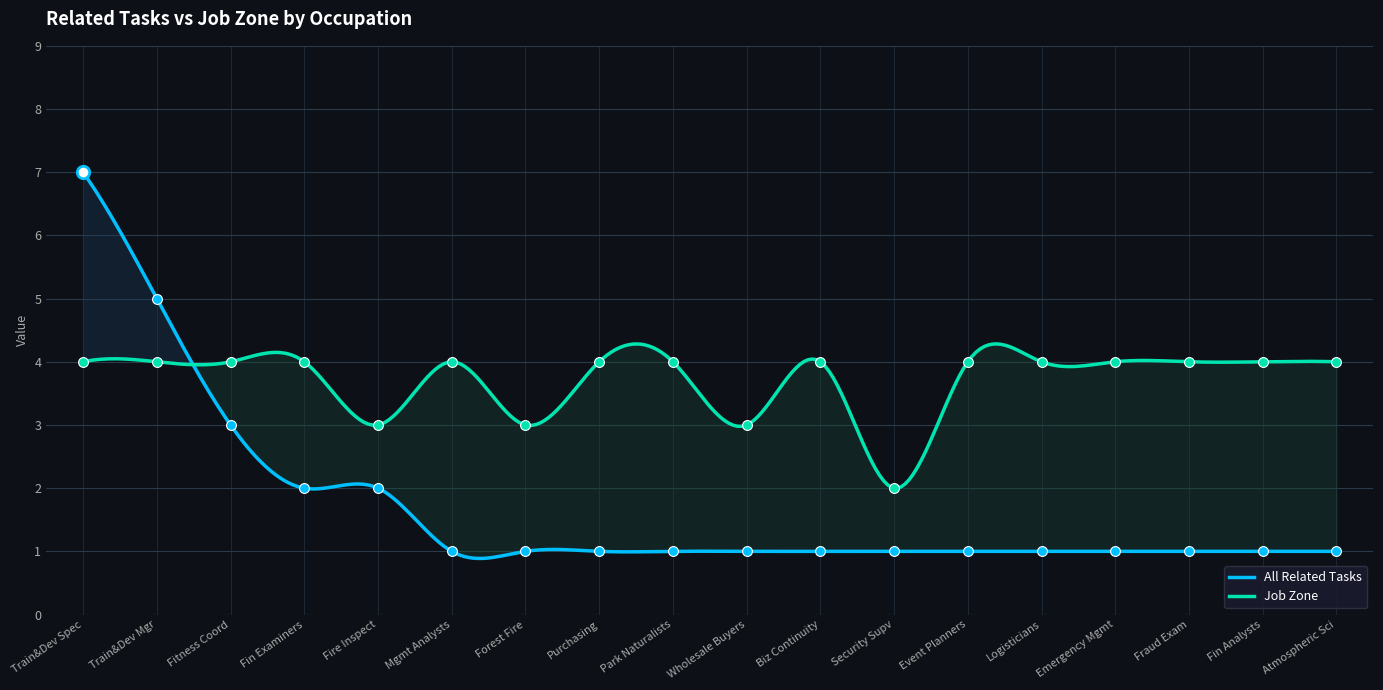

Which series reaches the maximum Y coordinate?

All Related Tasks